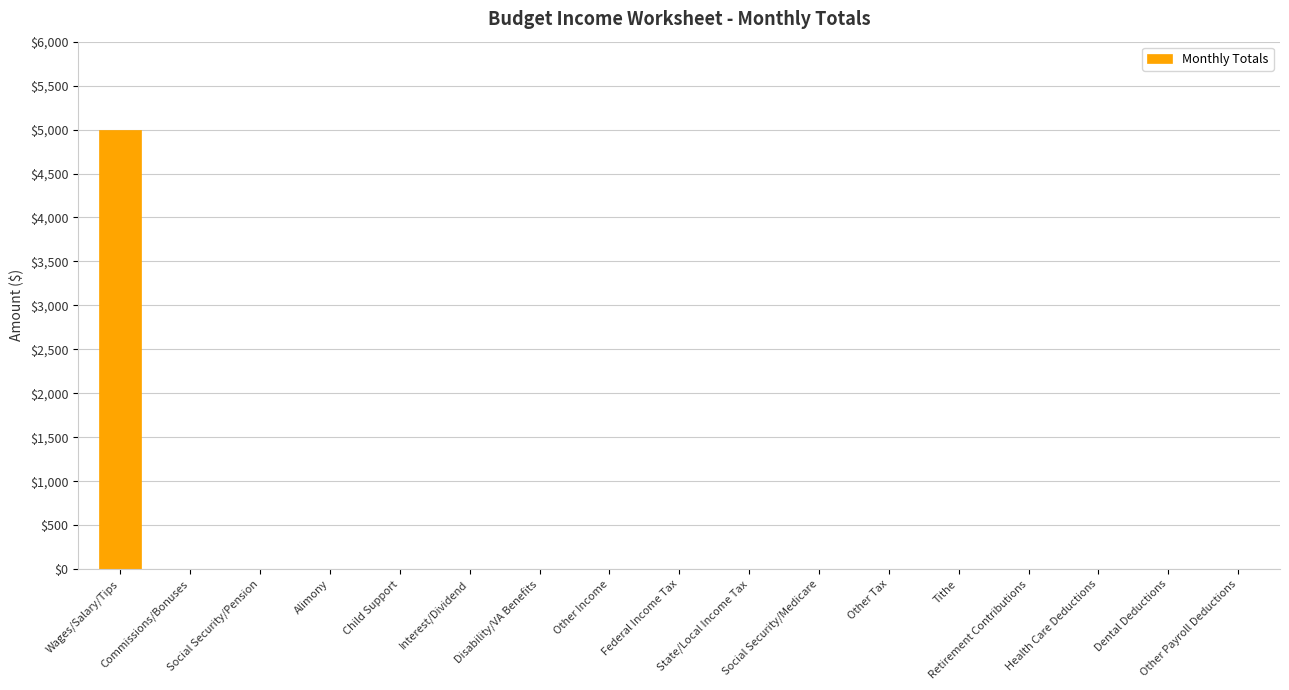

What is the sum of all values?

5000